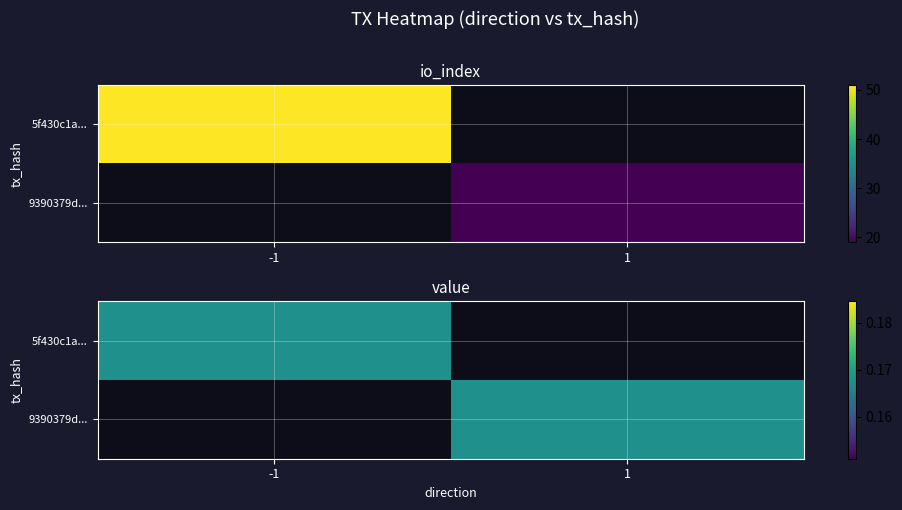

Which series has the largest total across all categories?

5f430c1a96cb7a4af9f0bc748cb5a44e3e25c8f